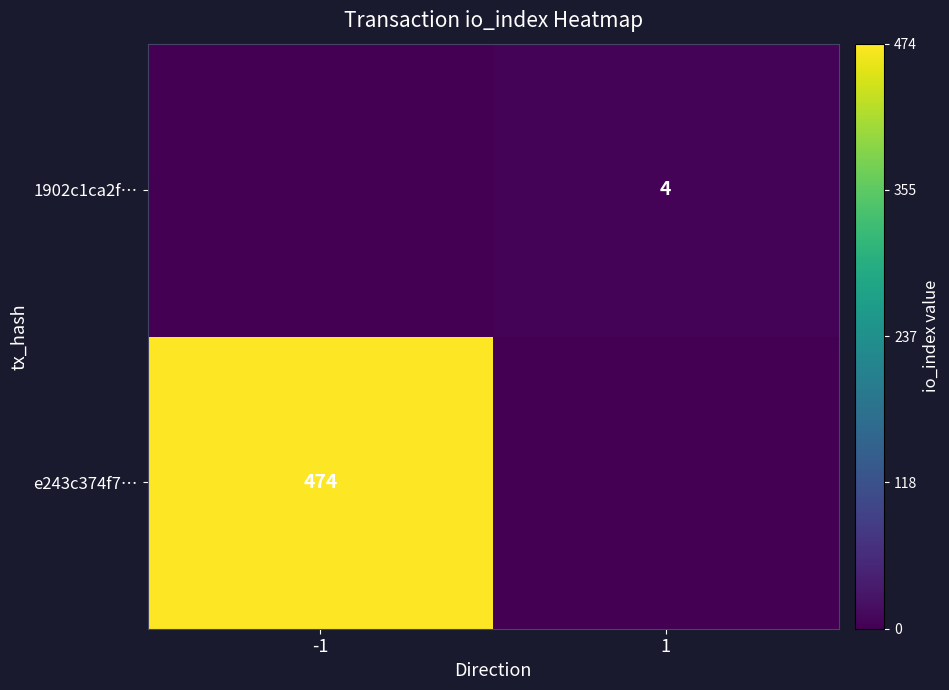

Is it true that e243c374f7… equals 474 at -1?

True